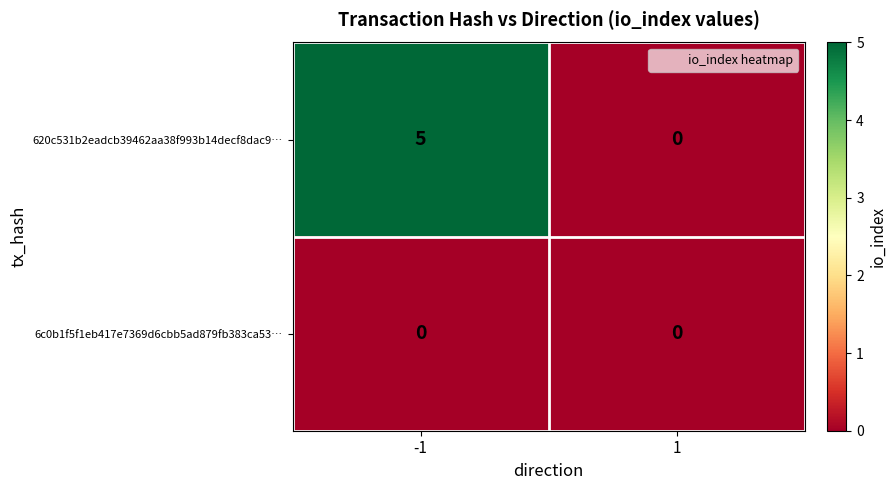

Reading left to right, list all the values displayed in this chart.

620c531b2eadcb39462aa38f993b14decf8dac9…: -1=5	1=0
6c0b1f5f1eb417e7369d6cbb5ad879fb383ca53…: -1=0	1=0